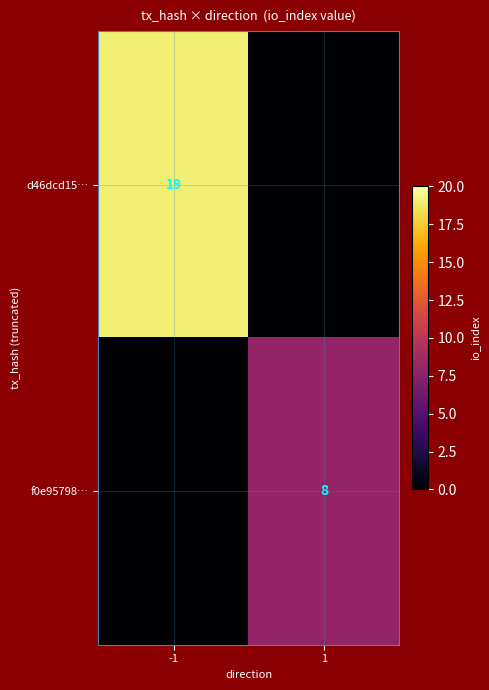

Is it true that d46dcd15… equals 19 at -1?

True